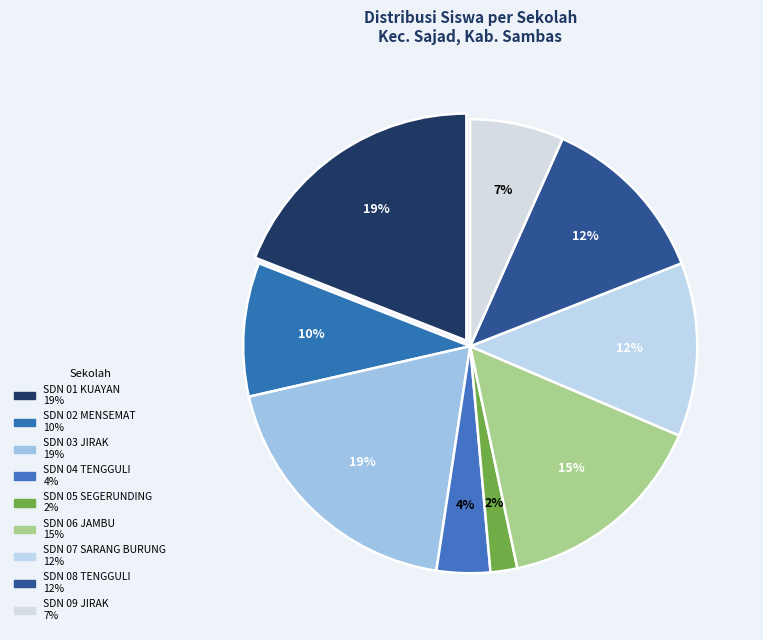

To the nearest percent, what percentage of the pie is SDN 06 JAMBU?

15%